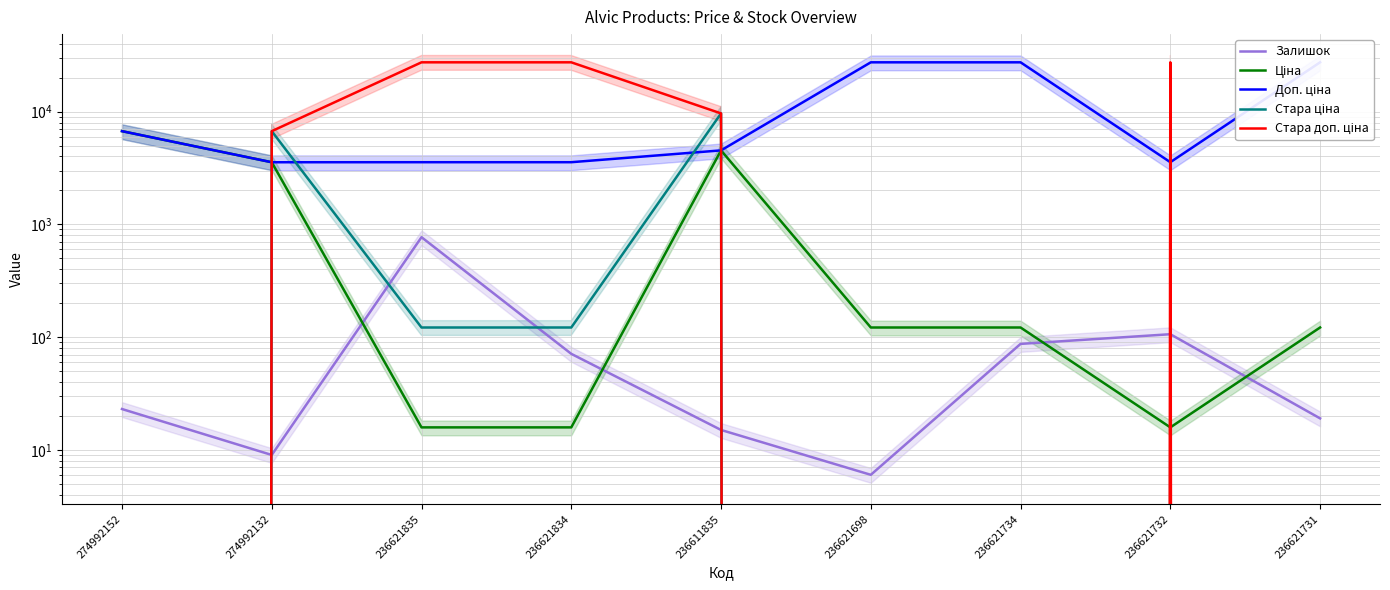

Which series ends up on top after the final intersection of Стара доп. ціна and Залишок?

Залишок